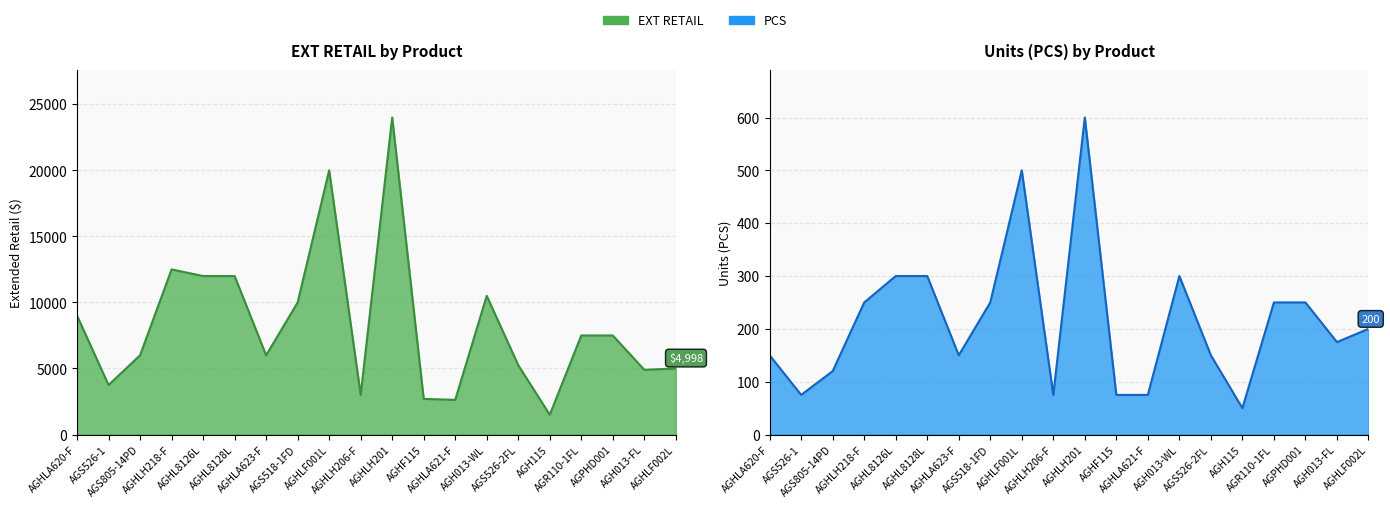

List the series in order of their peak value, highest first.

EXT RETAIL, PCS